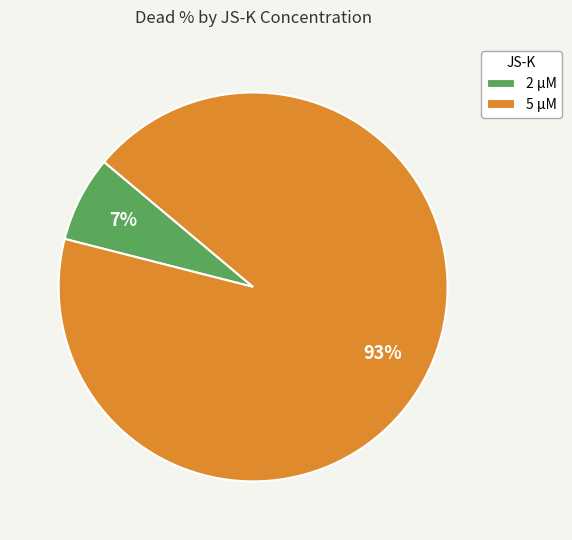

Is the sum of 2 µM and 5 µM greater than half?

Yes